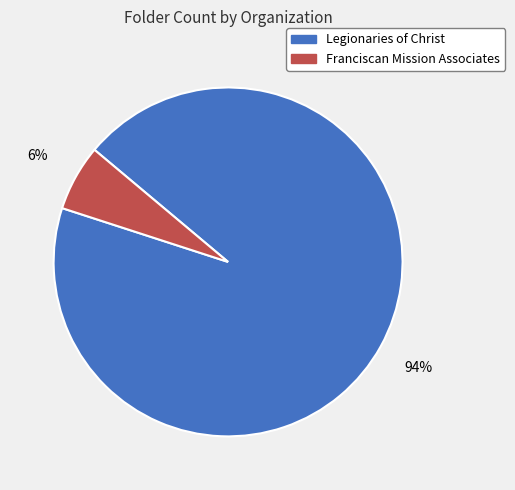

To the nearest percent, what portion does Legionaries of Christ represent?

94%